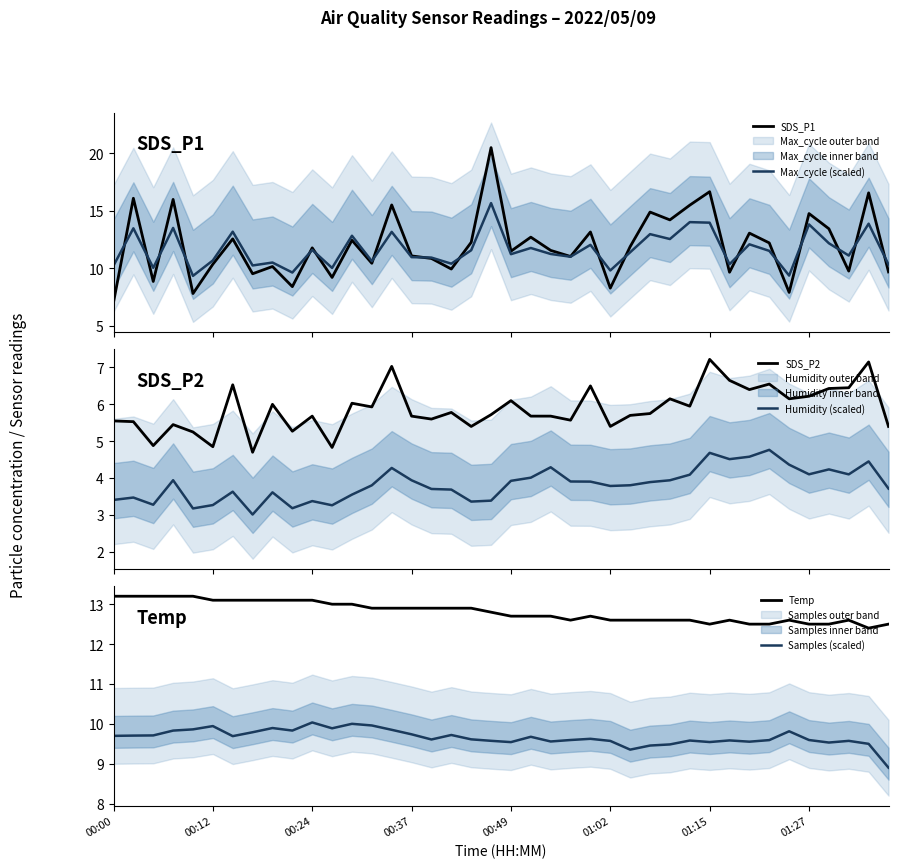

True or false: SDS_P2 and Humidity (scaled) cross at least once.

False